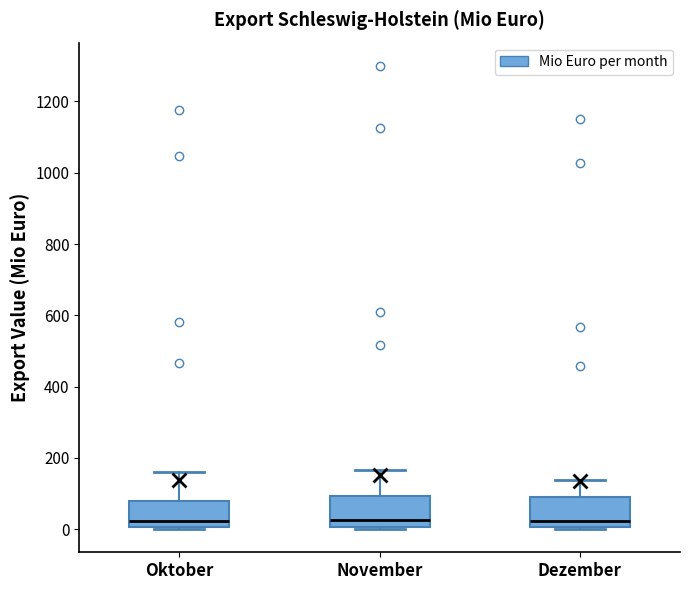

Reading left to right, transcribe this box plot: for each box, give where its median line is, the range the box spans, and where its two whiskers end, as read against the y-axis. The values are not printed on the chart, so give them approximately, as read against the axis.

Oktober: median 20, box 0 to 80, whiskers 0 to 160
November: median 20, box 0 to 100, whiskers 0 (just below the box's lower edge) to 160
Dezember: median 20, box 0 to 80, whiskers 0 (just below the box's lower edge) to 140